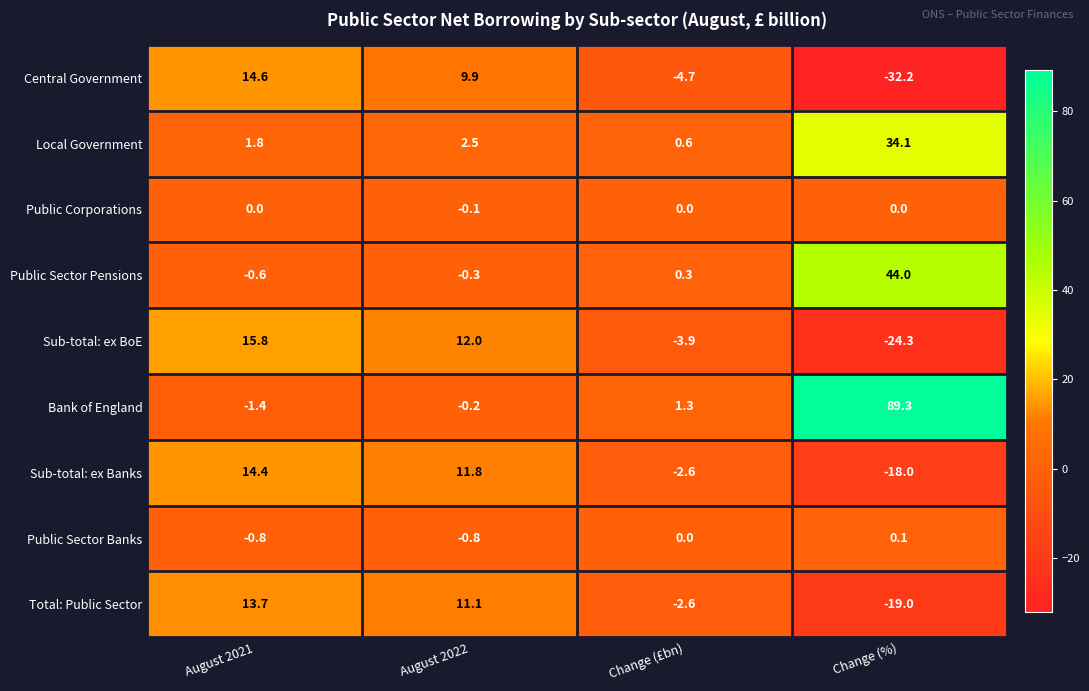

Which series has the largest total across all categories?

Bank of England